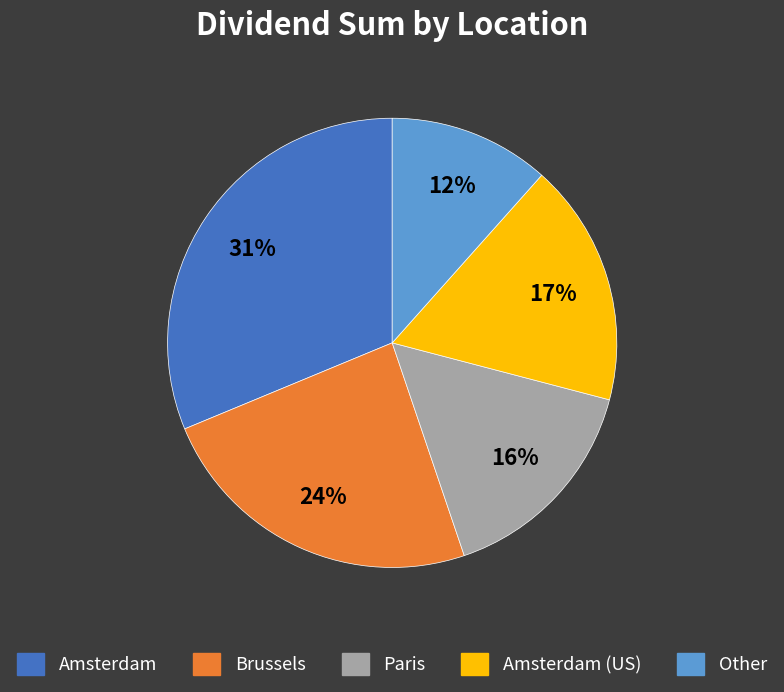

Does any single category account for the majority?

No